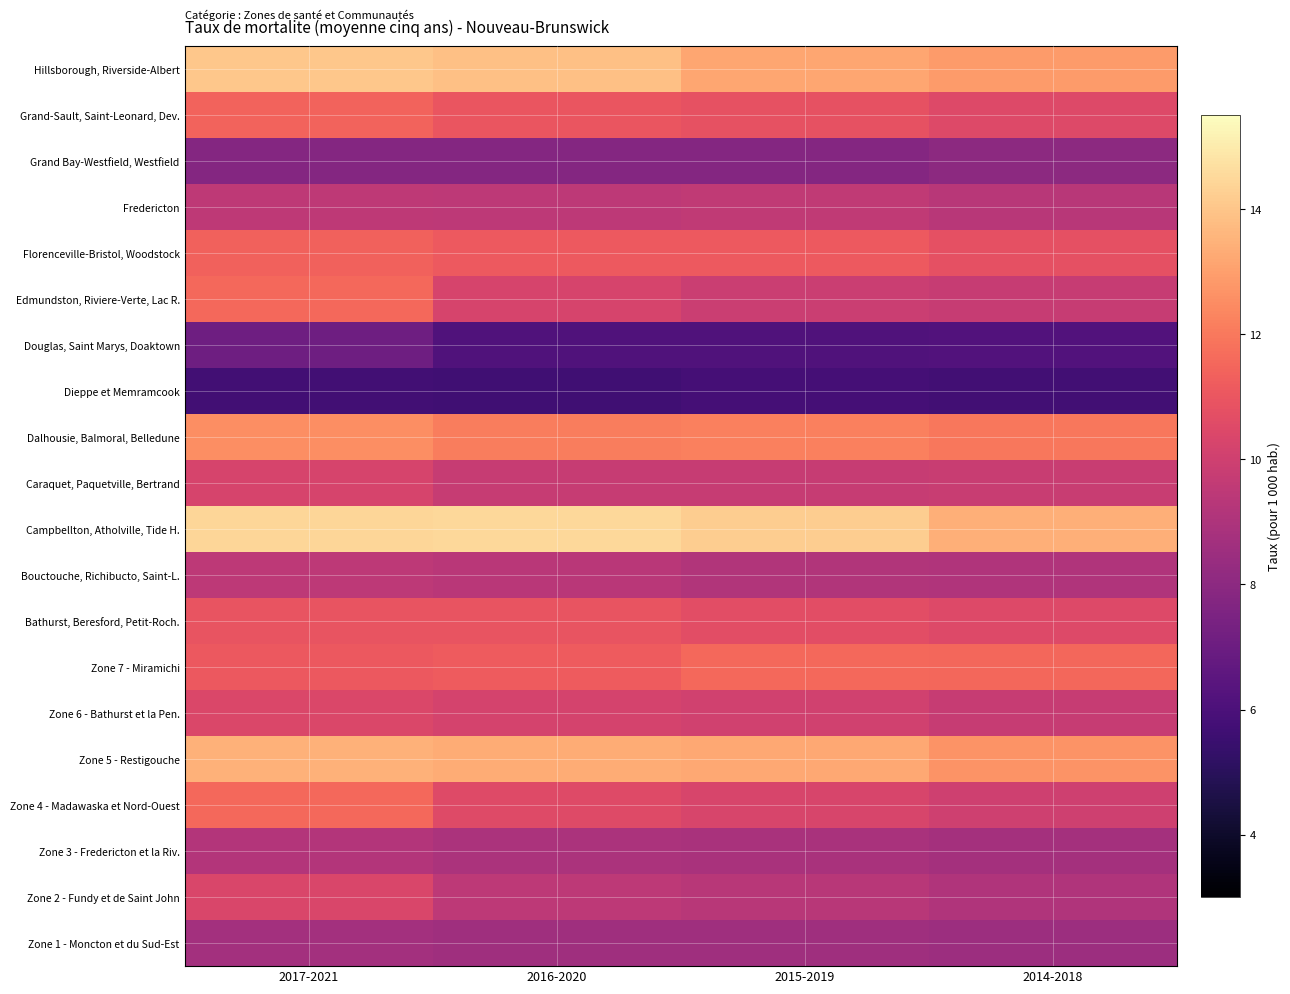

Rank the series at 2017-2021 from highest to lowest value.

Campbellton, Atholville, Tide H., Hillsborough, Riverside-Albert, Zone 5 - Restigouche, Dalhousie, Balmoral, Belledune, Zone 4 - Madawaska et Nord-Ouest, Edmundston, Riviere-Verte, Lac R., Grand-Sault, Saint-Leonard, Dev., Florenceville-Bristol, Woodstock, Zone 7 - Miramichi, Bathurst, Beresford, Petit-Roch., Zone 6 - Bathurst et la Pen., Zone 2 - Fundy et de Saint John, Caraquet, Paquetville, Bertrand, Fredericton, Bouctouche, Richibucto, Saint-L., Zone 3 - Fredericton et la Riv., Zone 1 - Moncton et du Sud-Est, Grand Bay-Westfield, Westfield, Douglas, Saint Marys, Doaktown, Dieppe et Memramcook